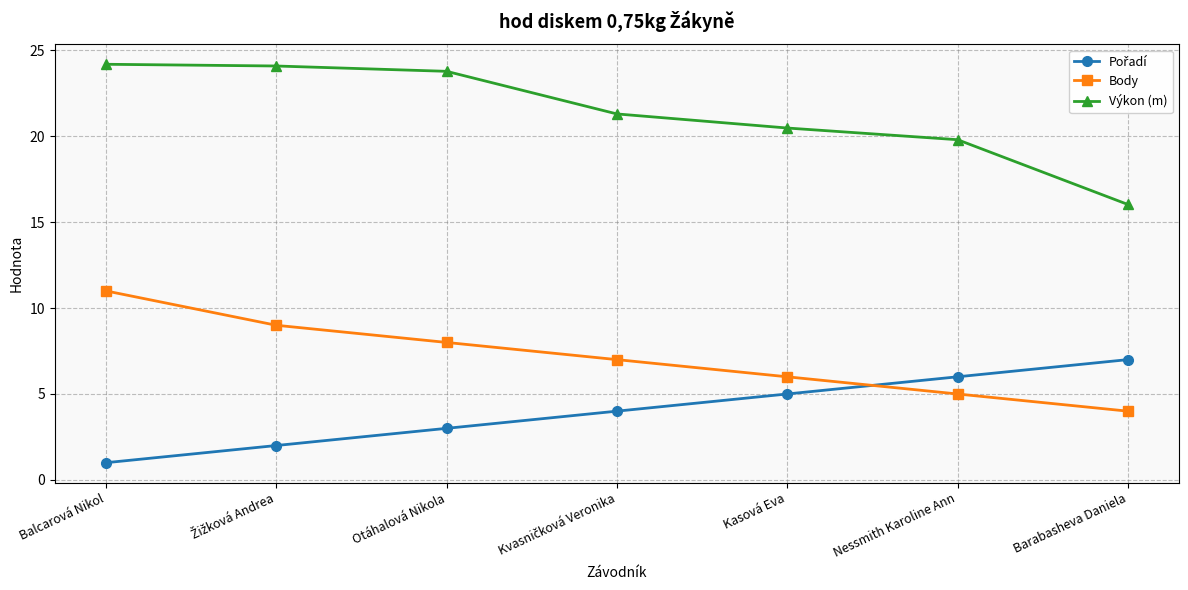

What is the value of the Výkon (m) point at the 5th from the left?

20.5